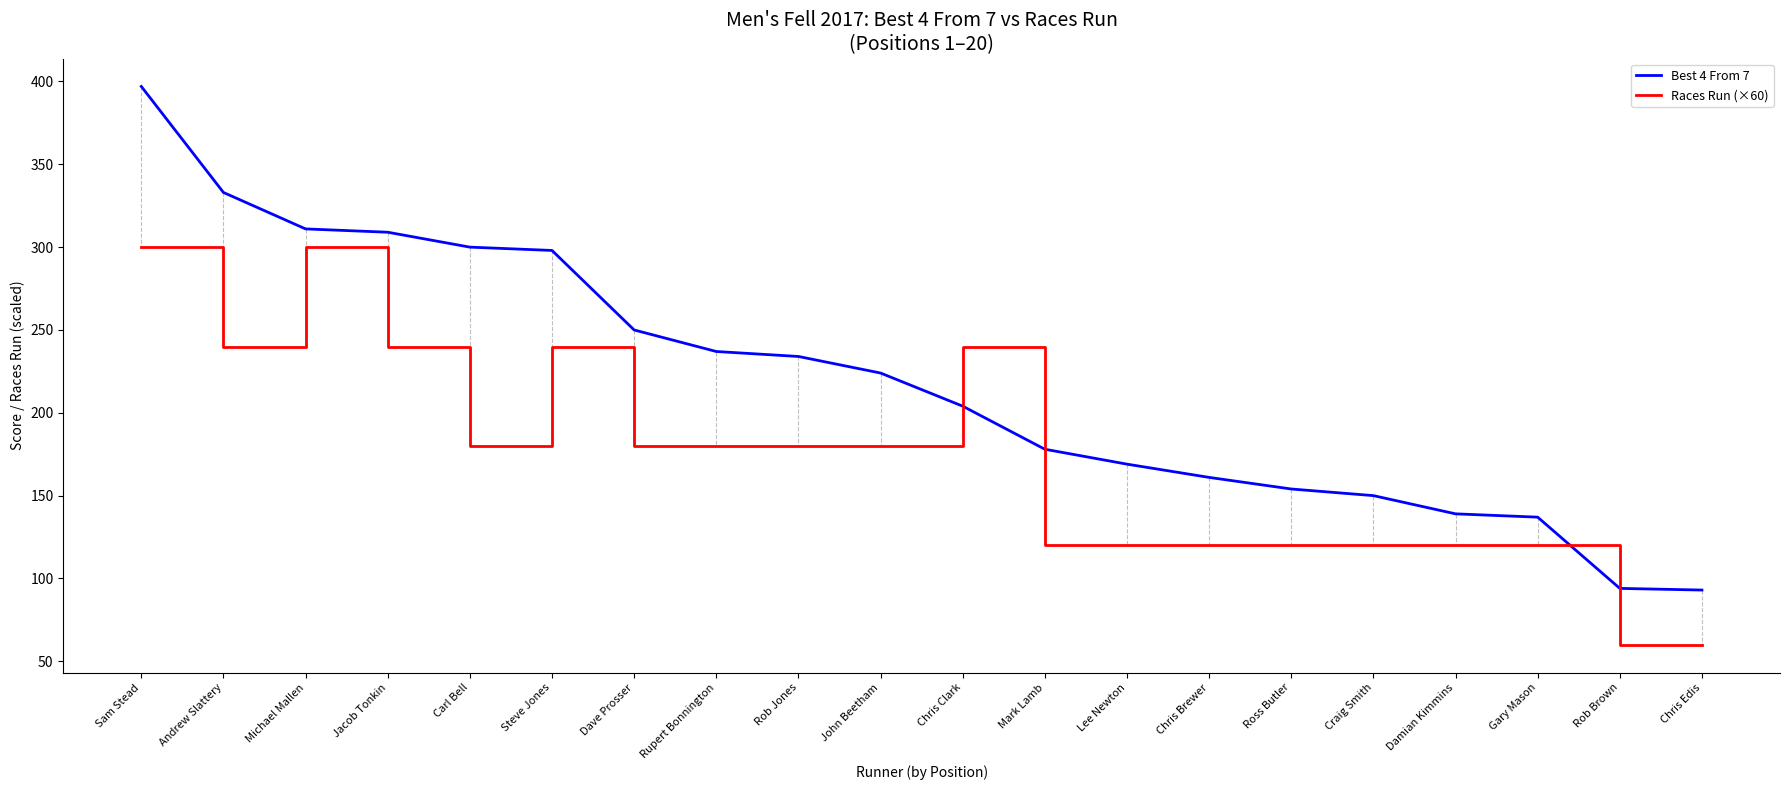

What is the sum of all Races Run (×60) values?

3420